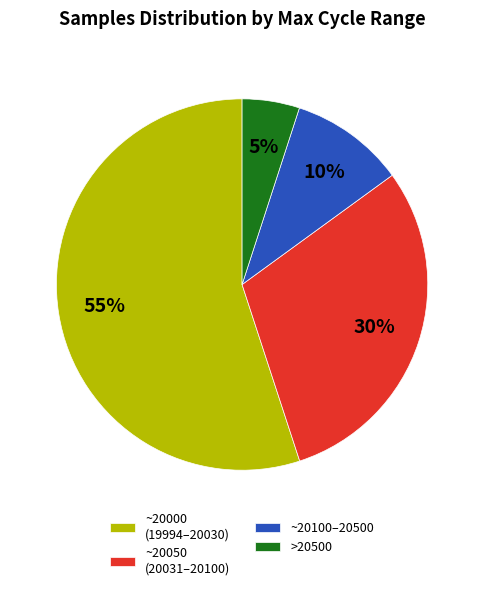

Is there a majority slice in this chart?

Yes